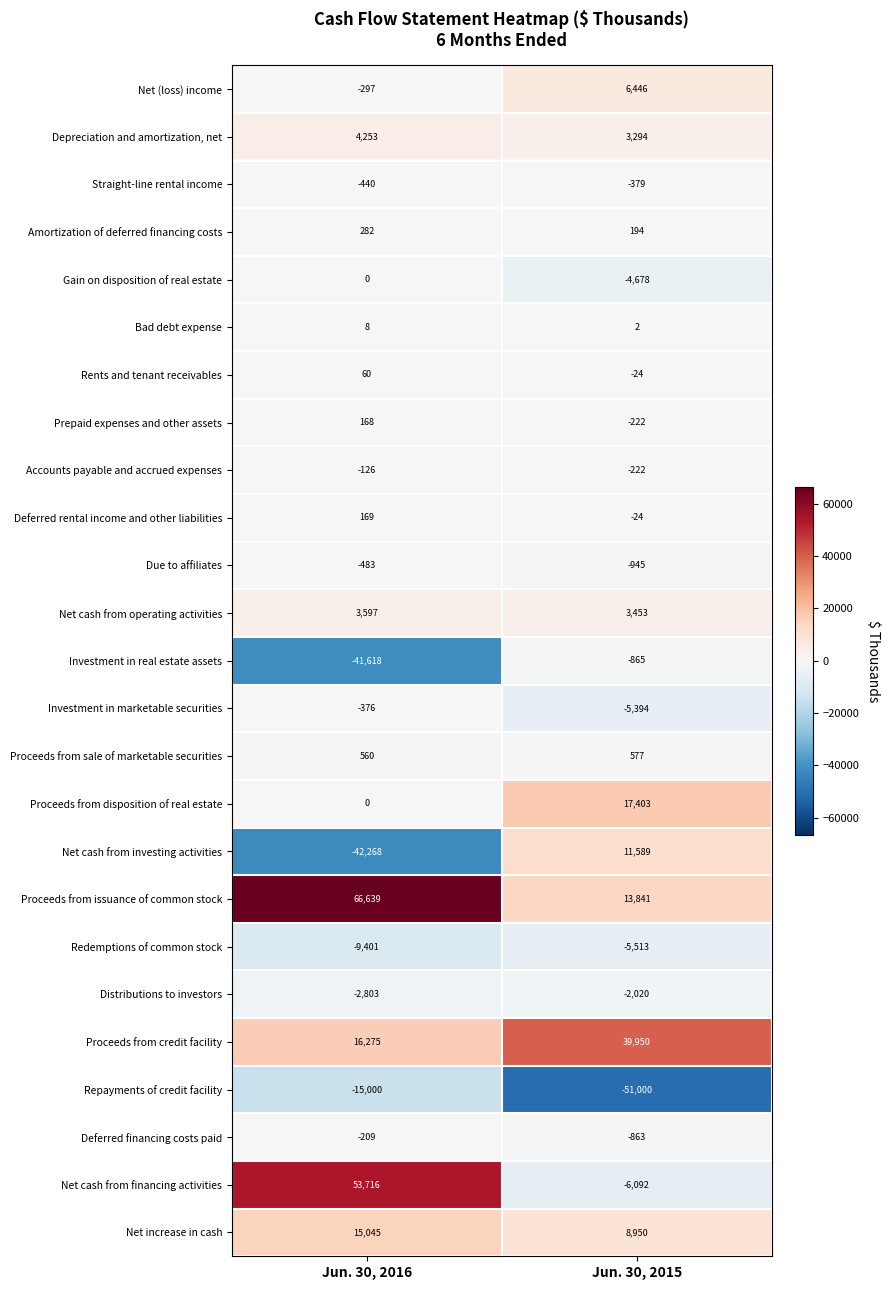

What value does the Prepaid expenses and other assets series have at Jun. 30, 2015, to the nearest 5?

-220